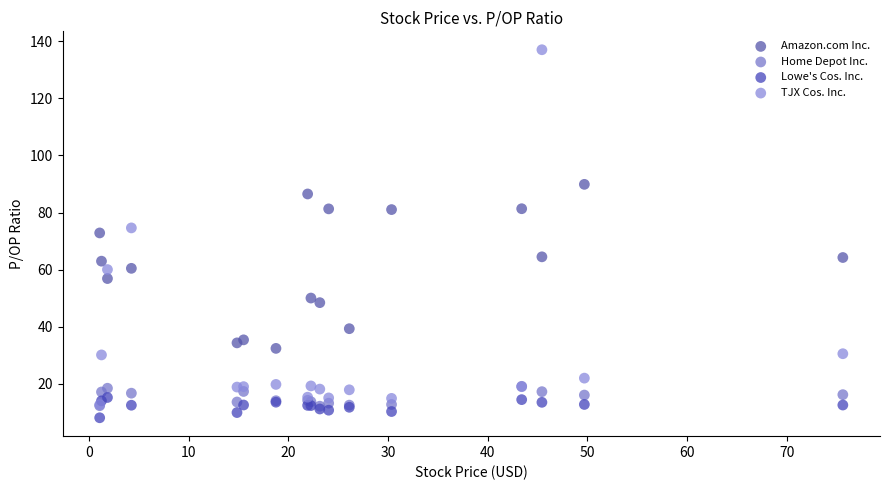

Which series contains the highest Y value?

TJX Cos. Inc.